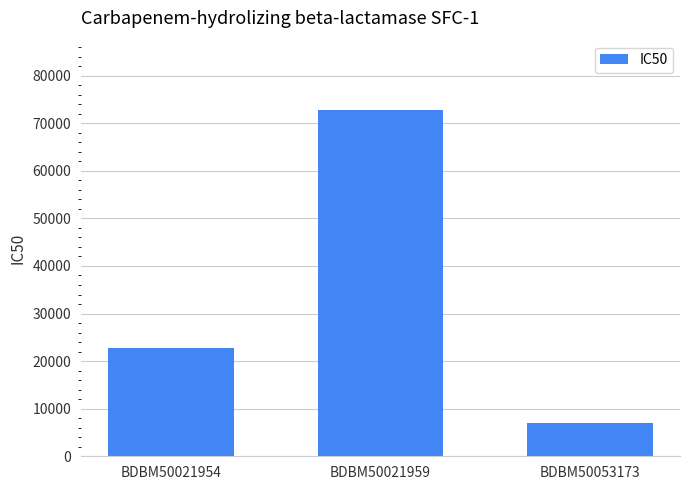

Which has a higher value, BDBM50053173 or BDBM50021954?

BDBM50021954